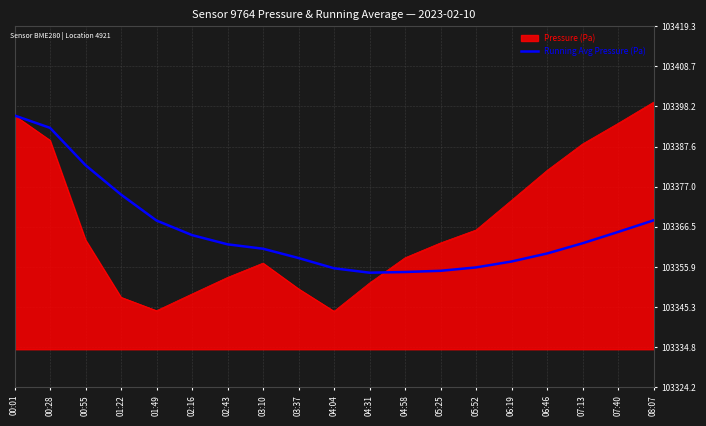

The value of Running Avg Pressure (Pa) at 06:46 is 37032.0. True or false?

False